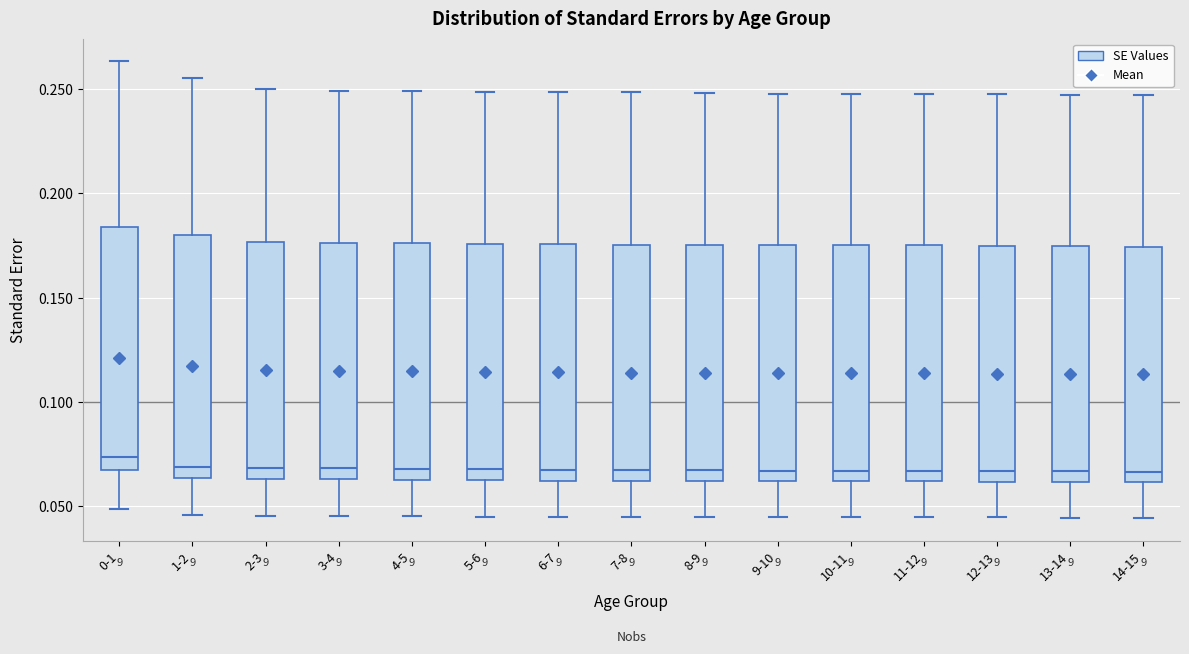

Reading left to right, transcribe this box plot: for each box, give where its median line is, the range the box spans, and where its two whiskers end, as read against the y-axis. The values are not printed on the chart, so give them approximately, as read against the axis.

0-1: median 0.075, box 0.070 to 0.185, whiskers 0.050 to 0.265
1-2: median 0.070, box 0.065 to 0.180, whiskers 0.045 to 0.255
2-3: median 0.070, box 0.065 to 0.175, whiskers 0.045 to 0.250
3-4: median 0.070, box 0.065 to 0.175, whiskers 0.045 to 0.250
4-5: median 0.070, box 0.065 to 0.175, whiskers 0.045 to 0.250
5-6: median 0.070, box 0.065 to 0.175, whiskers 0.045 to 0.250
6-7: median 0.070, box 0.060 to 0.175, whiskers 0.045 to 0.250
7-8: median 0.065, box 0.060 to 0.175, whiskers 0.045 to 0.250
8-9: median 0.065, box 0.060 to 0.175, whiskers 0.045 to 0.250
9-10: median 0.065, box 0.060 to 0.175, whiskers 0.045 to 0.250
10-11: median 0.065, box 0.060 to 0.175, whiskers 0.045 to 0.250
11-12: median 0.065, box 0.060 to 0.175, whiskers 0.045 to 0.250
12-13: median 0.065, box 0.060 to 0.175, whiskers 0.045 to 0.245
13-14: median 0.065, box 0.060 to 0.175, whiskers 0.045 to 0.245
14-15: median 0.065, box 0.060 to 0.175, whiskers 0.045 to 0.245